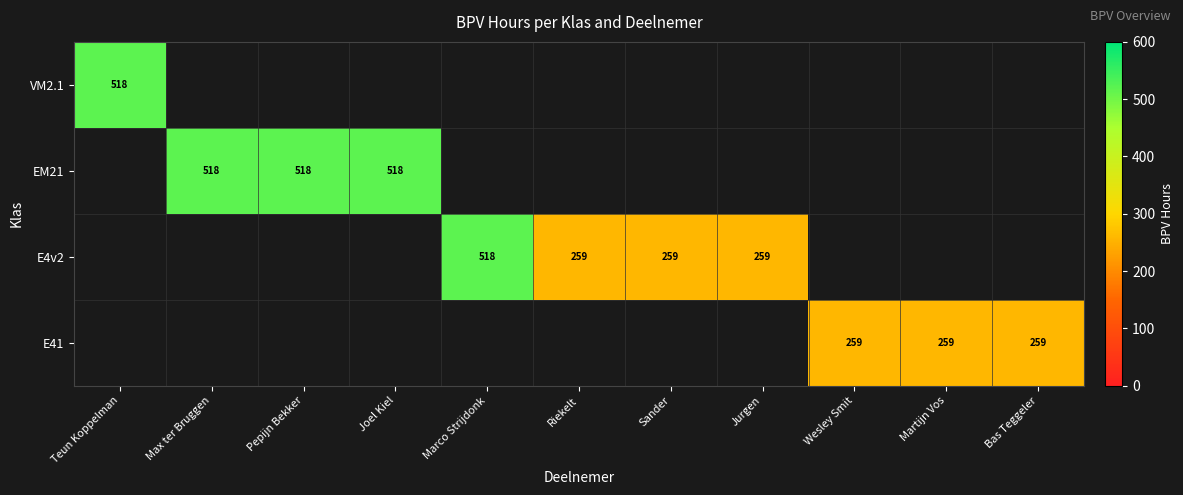

The value of VM2.1 at Teun Koppelman is 518. True or false?

True